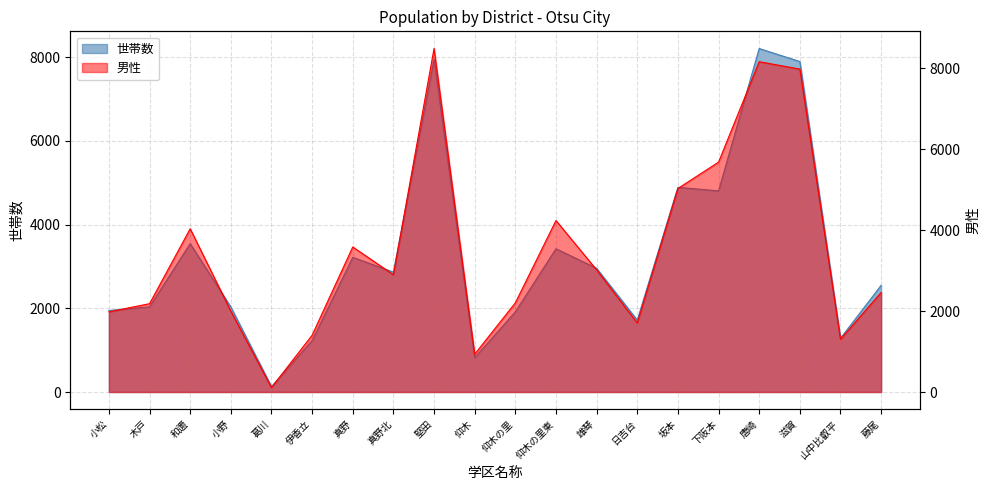

What is the difference between the 世帯数 values at 雄琴 and 小松?

1008